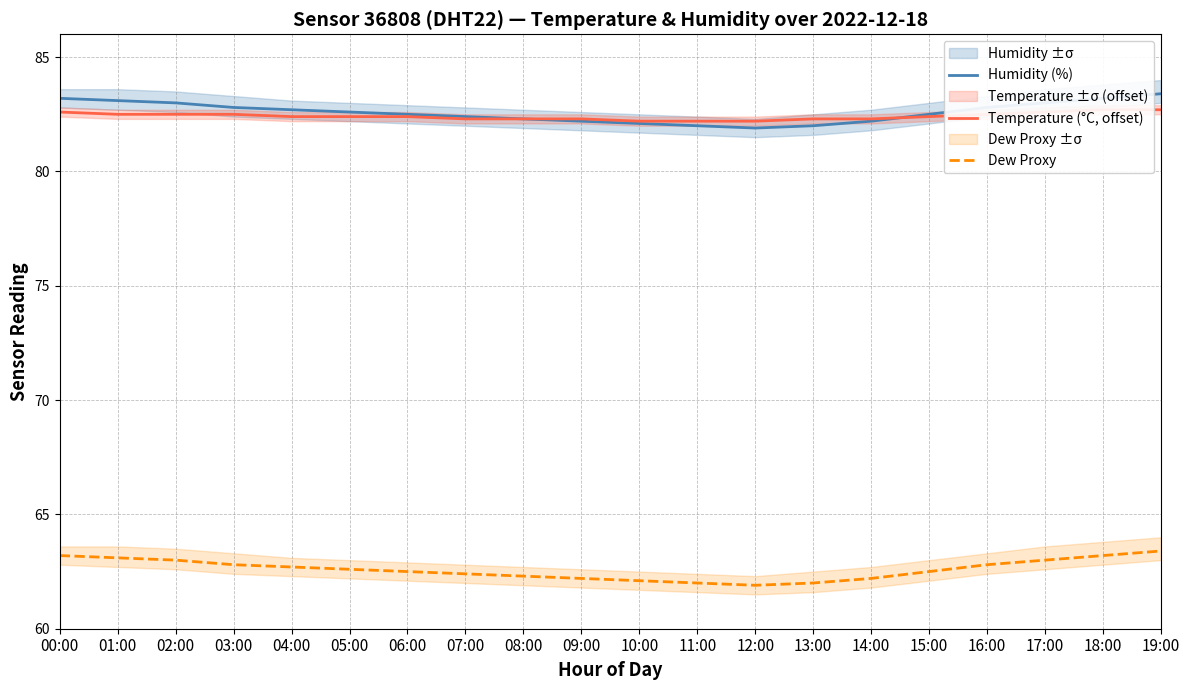

What is the greatest value displayed?

83.4